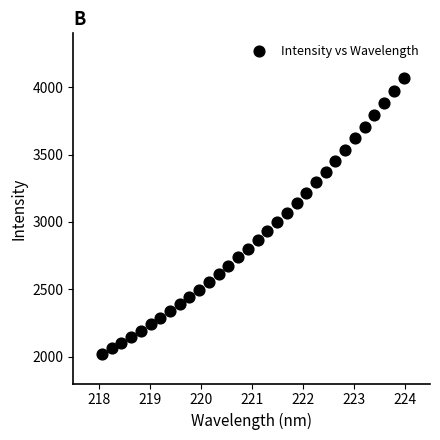

What is the range of Y values (max minus min)?

2043.1